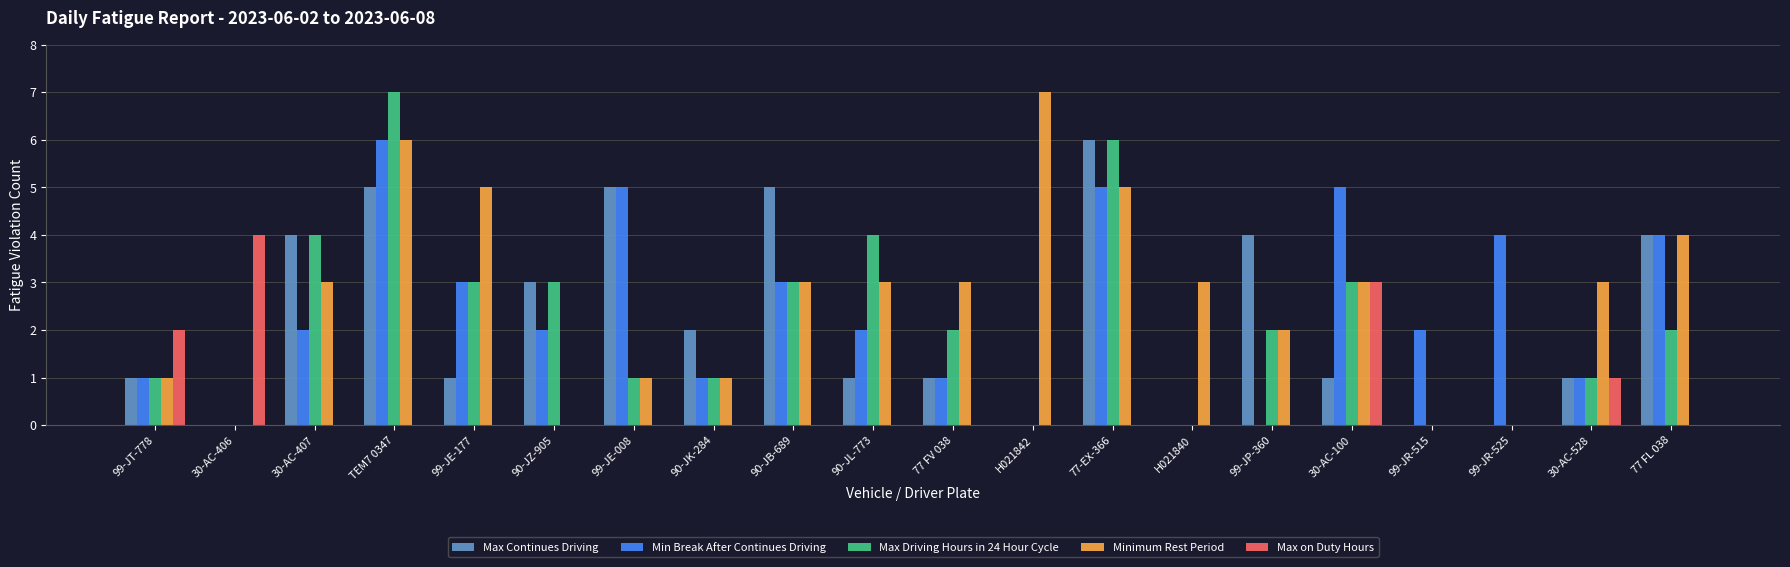

How many distinct data groups are displayed?

5